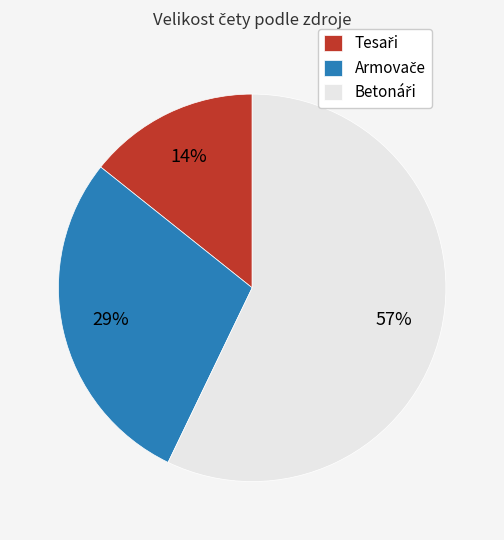

To the nearest percent, what is the difference between the largest and smallest slice percentages?

43%